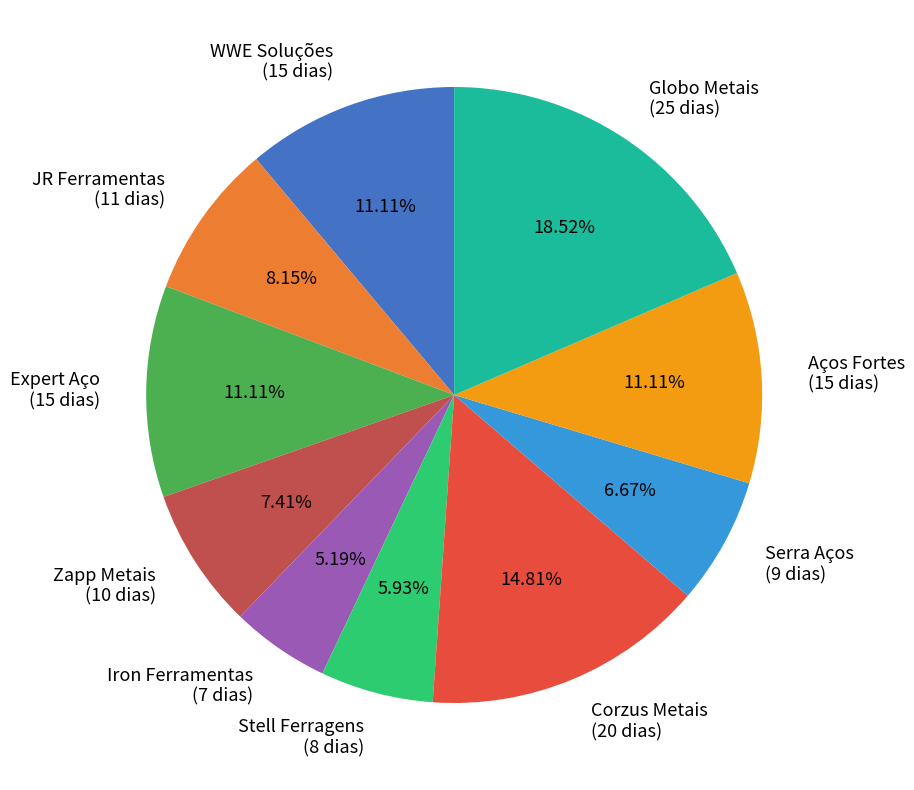

Is it true that Iron Ferramentas is 5% of the pie?

True